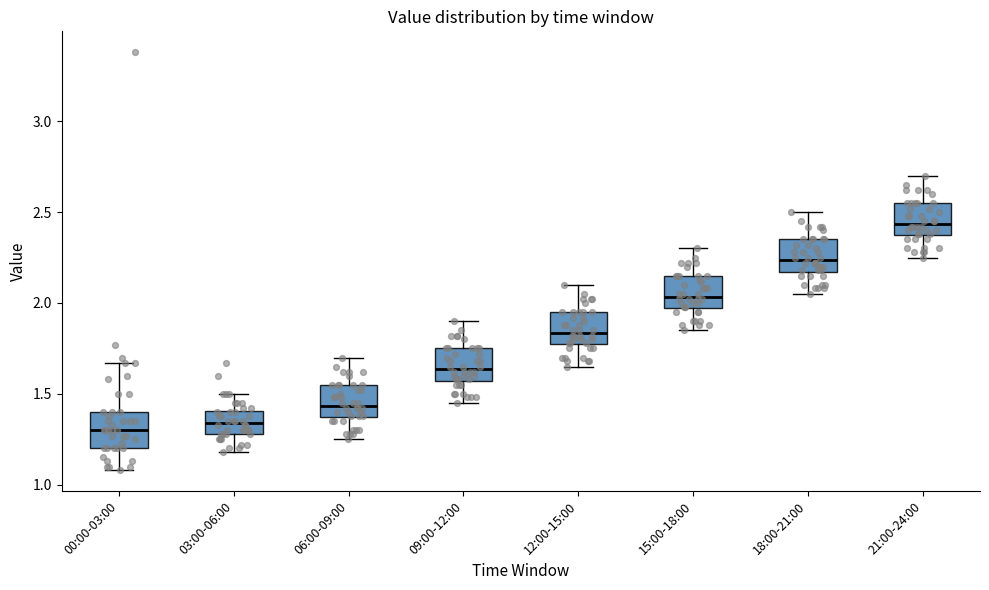

Where is the upper edge of the box for 18:00-21:00 on the y-axis? The values are not printed on the chart, so give them approximately, as read against the axis.

2.35